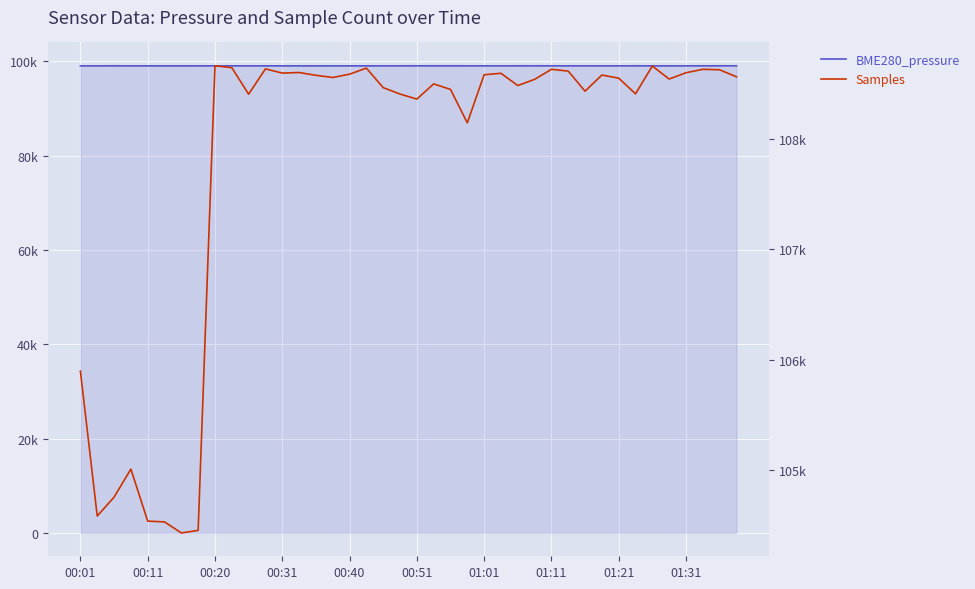

What is the sum of the BME280_pressure values at 18 and 17?

198111.9